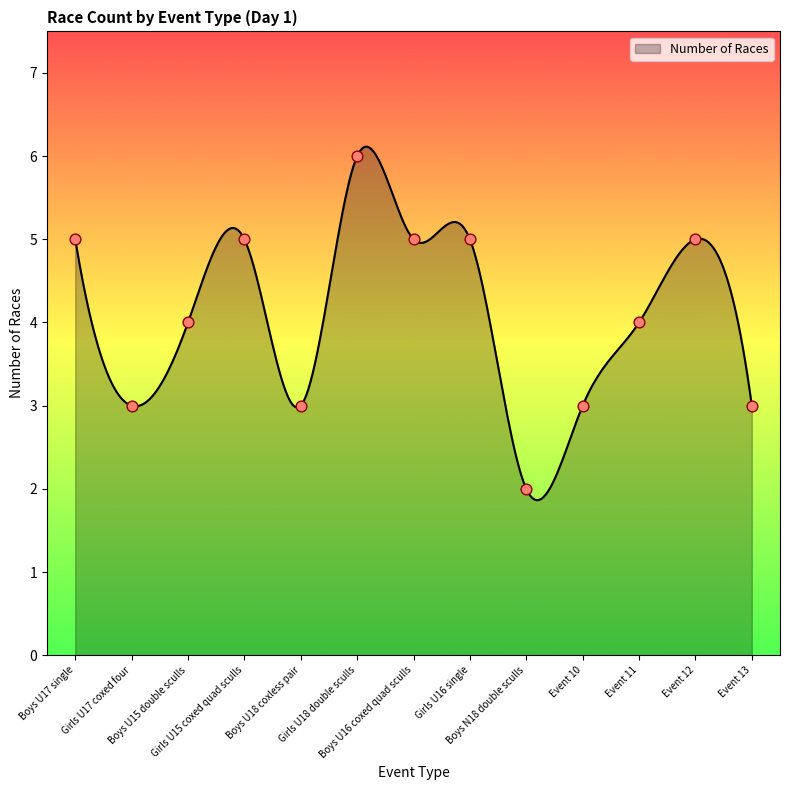

What is the ratio of the value at Girls U18 double sculls to the value at Boys N18 double sculls?

3.0